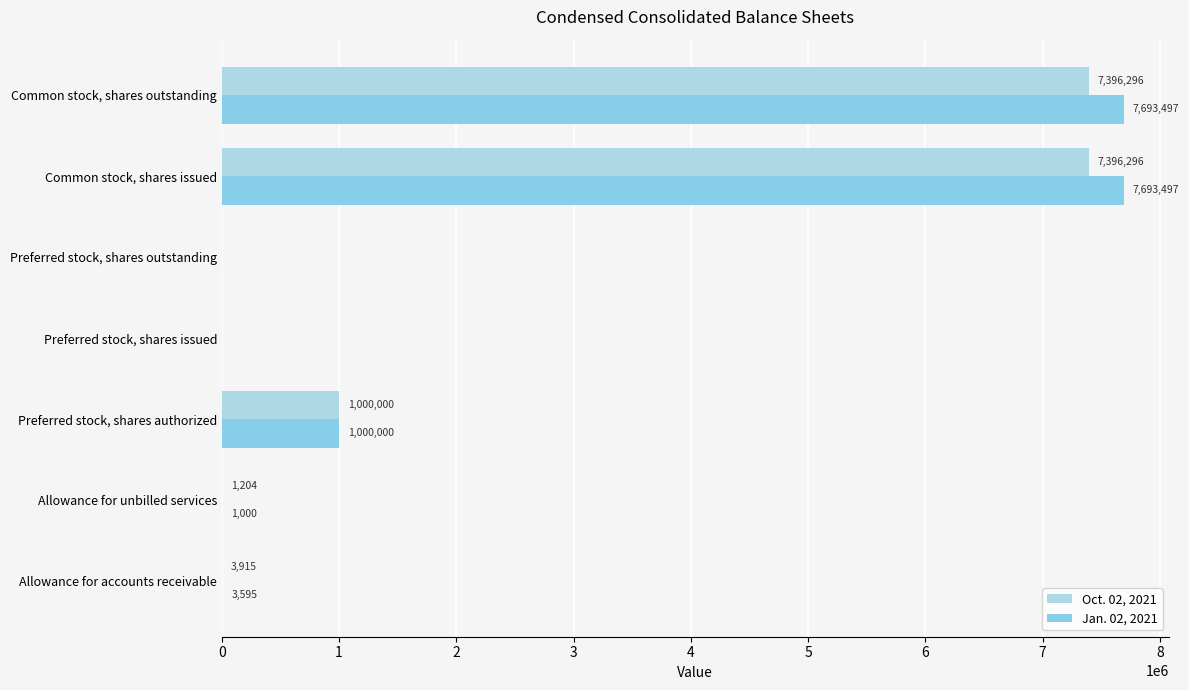

Count the number of data series in this chart.

2